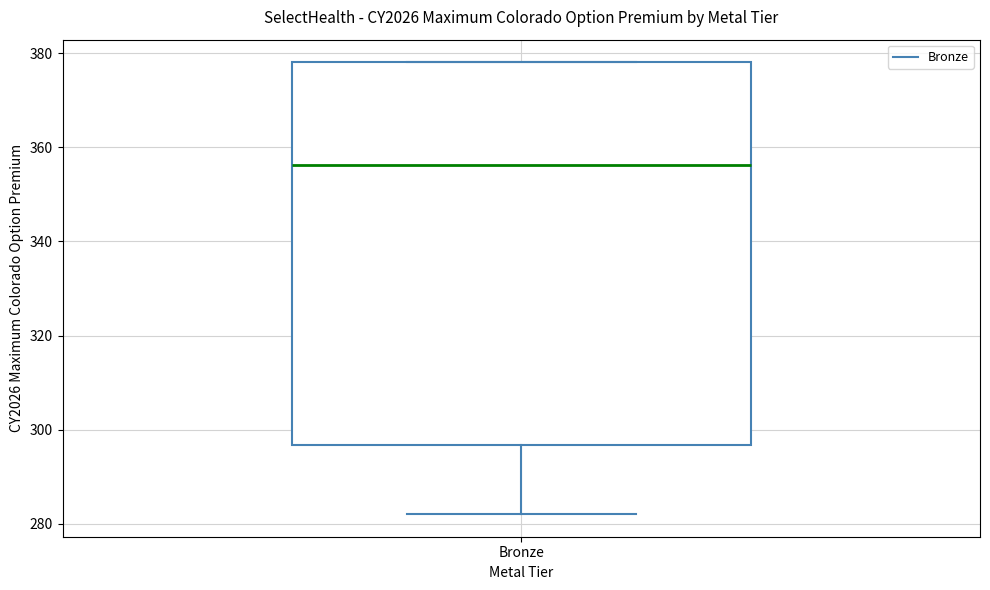

Transcribe this box plot: give where the median line is, the range the box spans, and where the two whiskers end, as read against the y-axis. The values are not printed on the chart, so give them approximately, as read against the axis.

median 356, box 296 to 378, whiskers 282 to 378